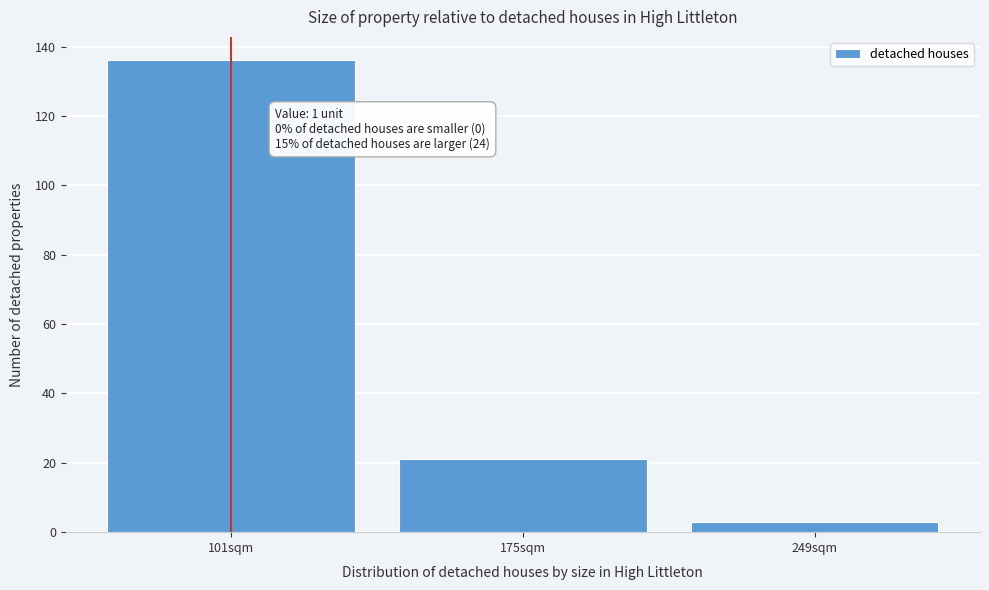

Reading left to right, extract all data points from this chart.

101sqm=136	175sqm=21	249sqm=3